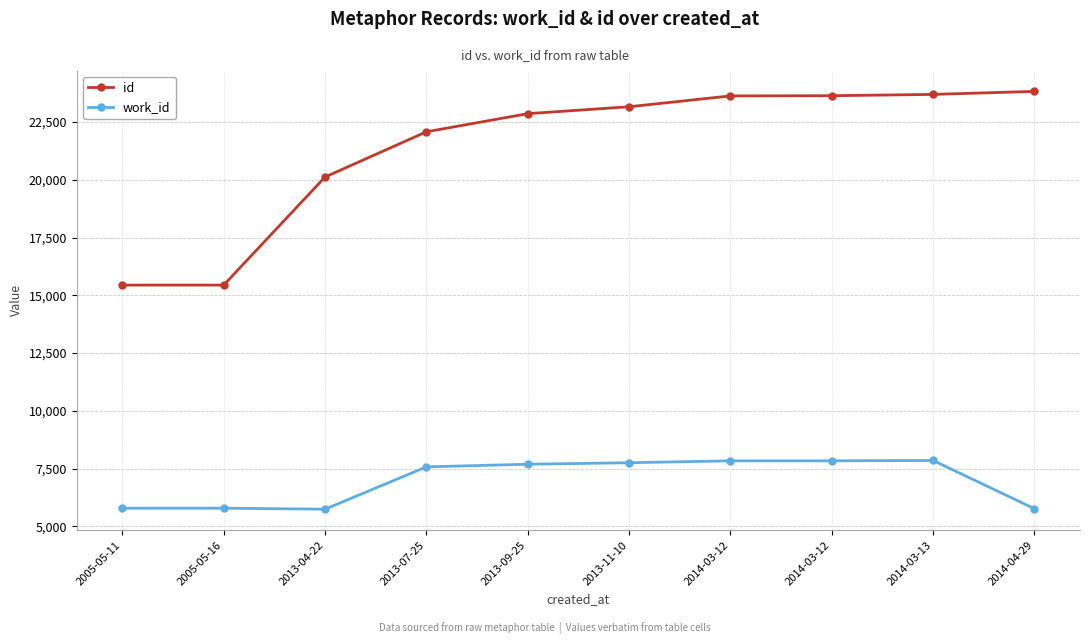

What is the sum of the work_id values at 2005-05-11 and 2014-04-29?

11554